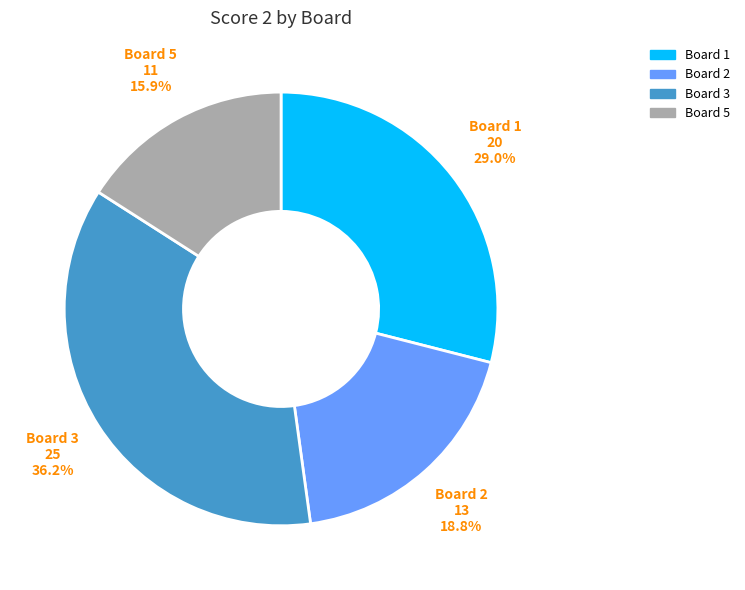

Is there any slice that represents more than half of the pie?

No